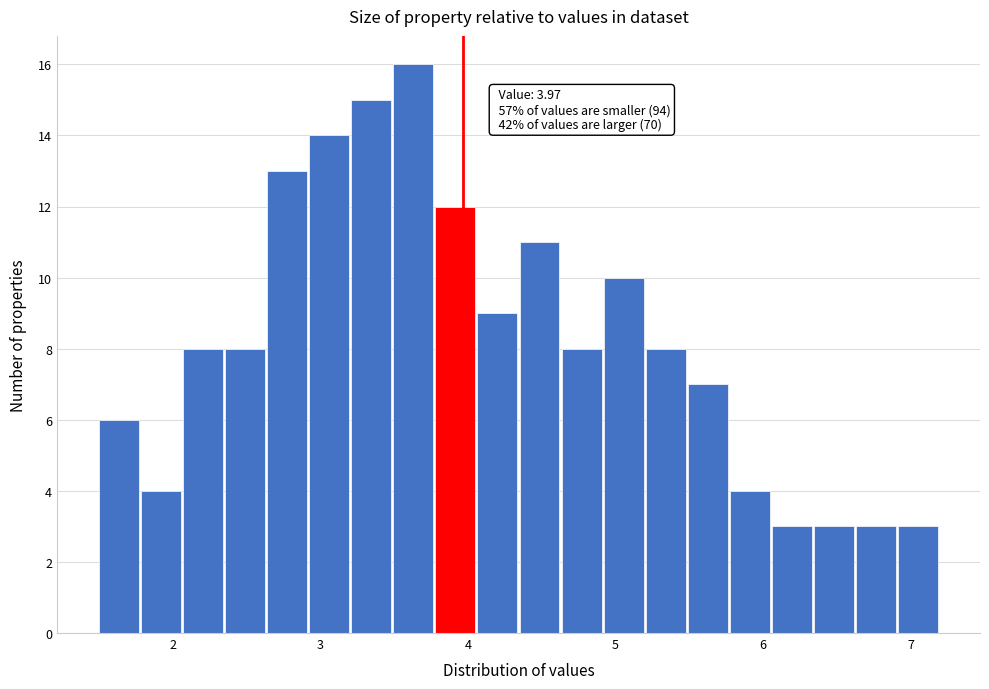

Read against the x-axis, roughly where is the centre of the tallest bar?

3.6